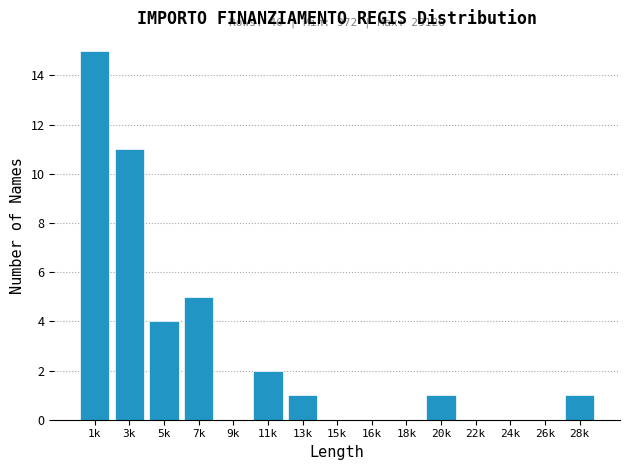

Reading left to right, transcribe all the data shown in this chart.

1k=15	3k=11	5k=4	7k=5	9k=0	11k=2	13k=1	15k=0	16k=0	18k=0	20k=1	22k=0	24k=0	26k=0	28k=1